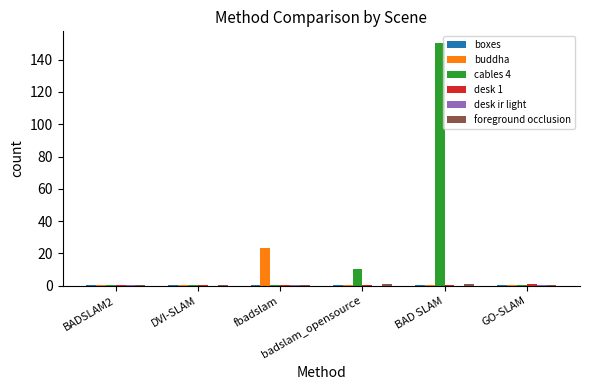

Which series has the largest total across all categories?

cables 4